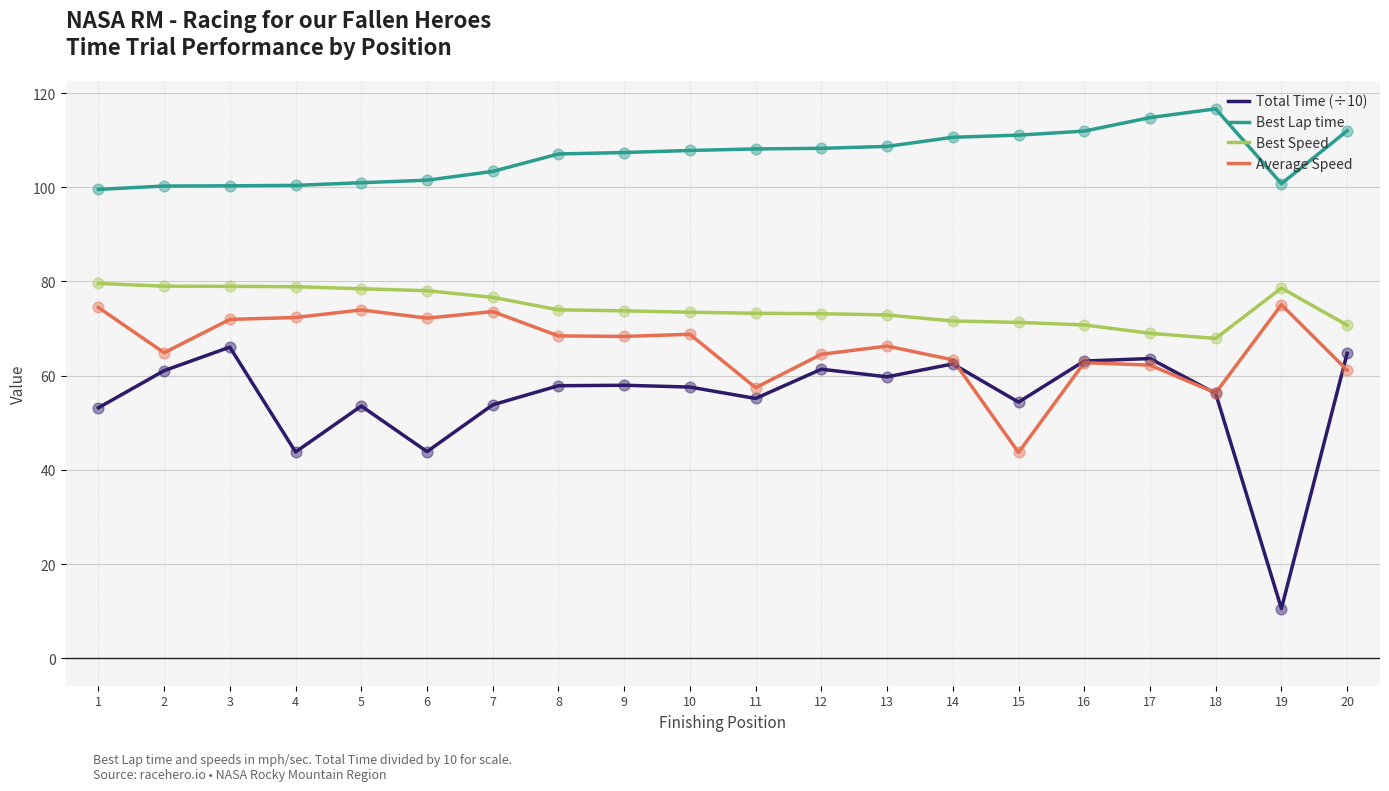

Which series has the widest spread of values?

Total Time (÷10)